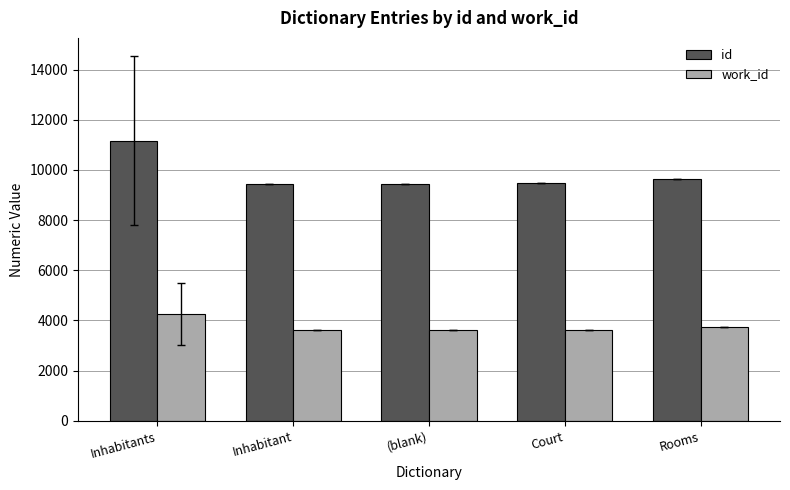

Where does the id series first go above 9463?

Inhabitants